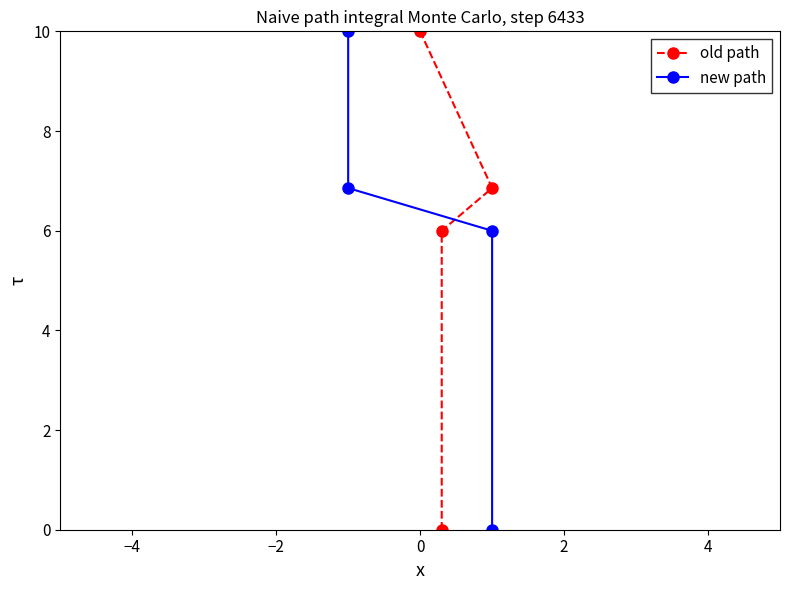

Between −4 and −2, which series saw the biggest shift?

old path